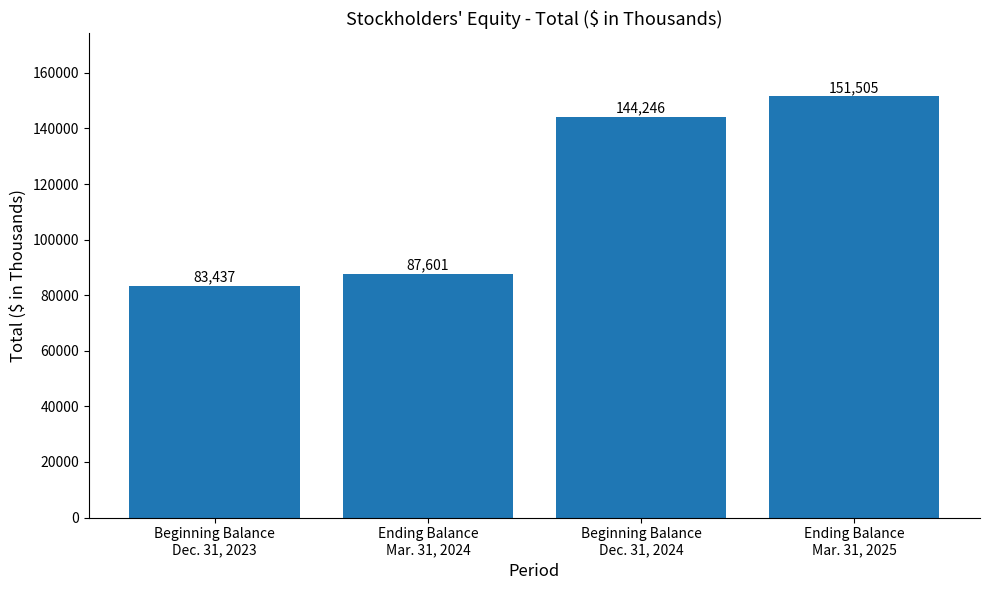

Which label corresponds to the smallest value in the chart?

Beginning Balance
Dec. 31, 2023